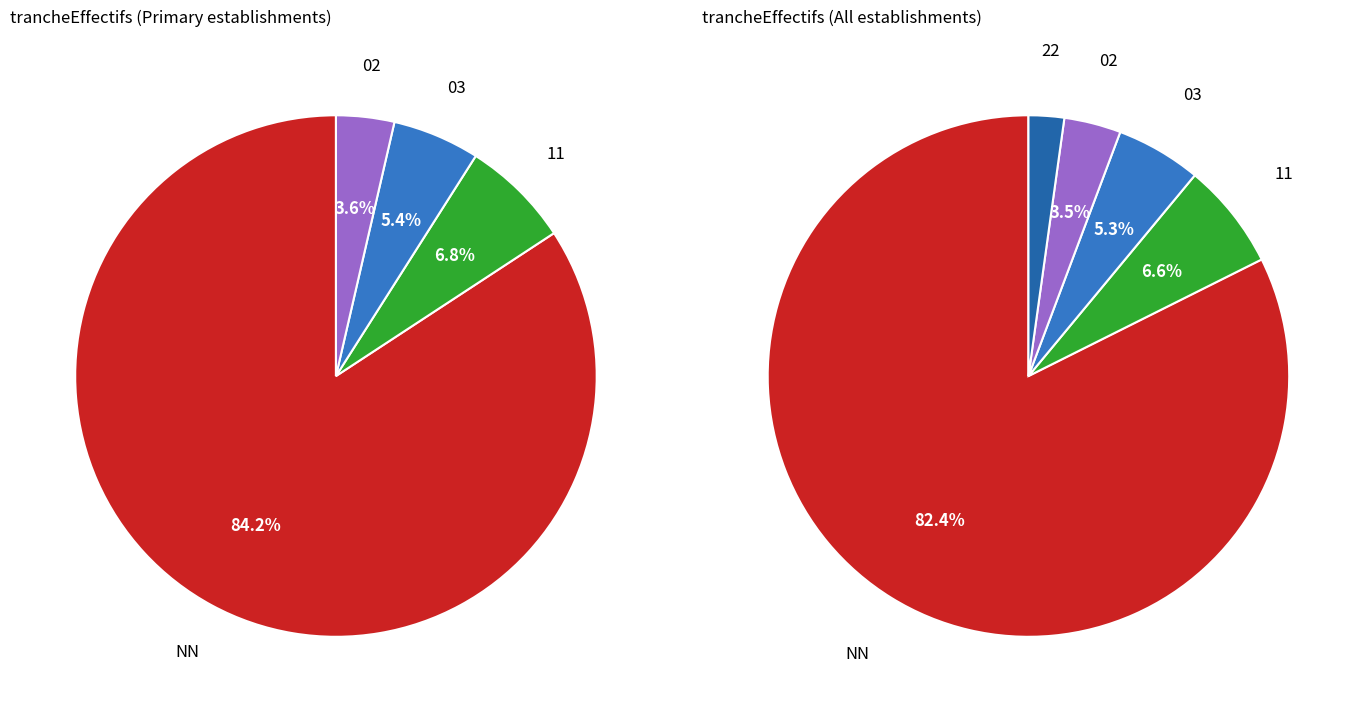

Combined, do NN and other account for over 50%?

Yes